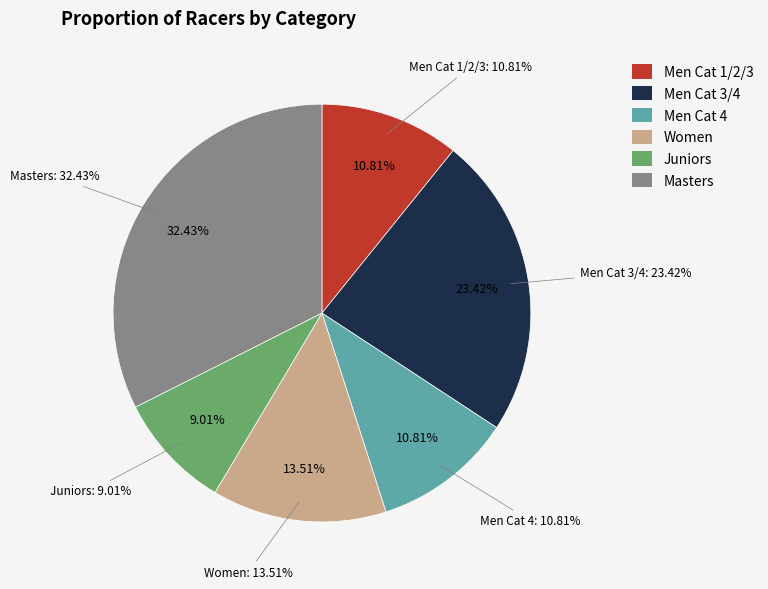

Does Men Cat 4 account for over 50% of the chart?

No